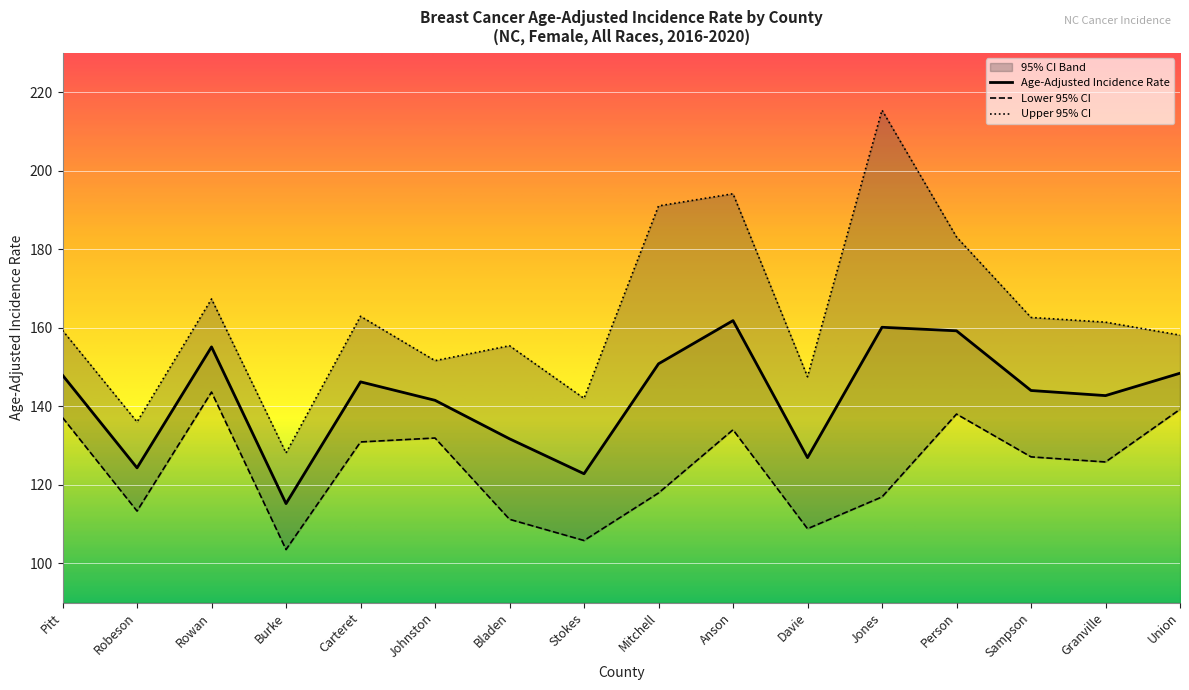

Reading left to right, what are all the values shown in this chart?

Age-Adjusted Incidence Rate: Pitt=147.9	Robeson=124.3	Rowan=155.1	Burke=115.2	Carteret=146.2	Johnston=141.5	Bladen=131.7	Stokes=122.8	Mitchell=150.8	Anson=161.8	Davie=126.9	Jones=160.1	Person=159.2	Sampson=144.0	Granville=142.7	Union=148.4
Lower 95% CI: Pitt=137.1	Robeson=113.3	Rowan=143.6	Burke=103.5	Carteret=130.9	Johnston=131.9	Bladen=111.2	Stokes=105.8	Mitchell=117.9	Anson=134.0	Davie=108.8	Jones=116.9	Person=138.0	Sampson=127.1	Granville=125.8	Union=139.2
Upper 95% CI: Pitt=159.3	Robeson=136.0	Rowan=167.3	Burke=128.1	Carteret=162.9	Johnston=151.6	Bladen=155.4	Stokes=142.0	Mitchell=191.0	Anson=194.1	Davie=147.5	Jones=215.4	Person=183.1	Sampson=162.6	Granville=161.4	Union=158.1